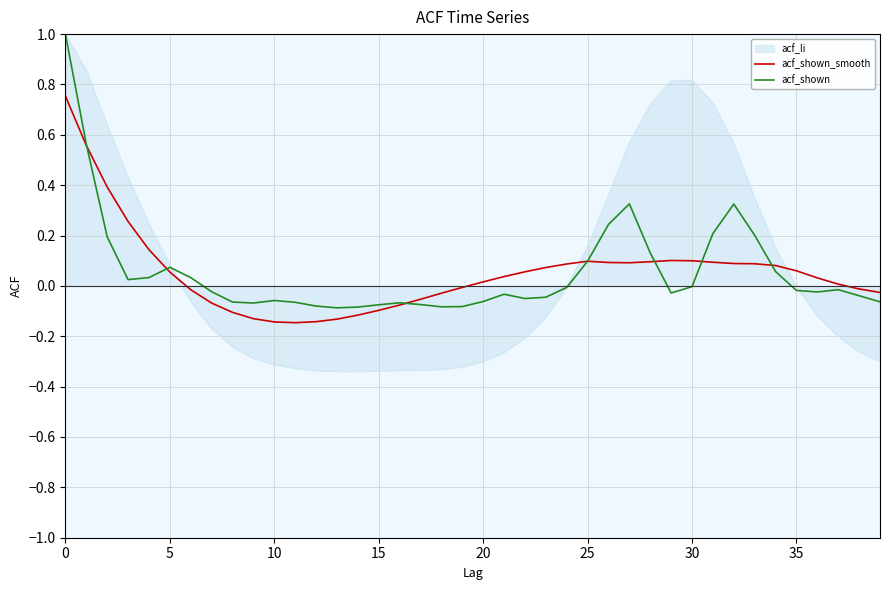

Which series has the widest spread of values?

acf_li